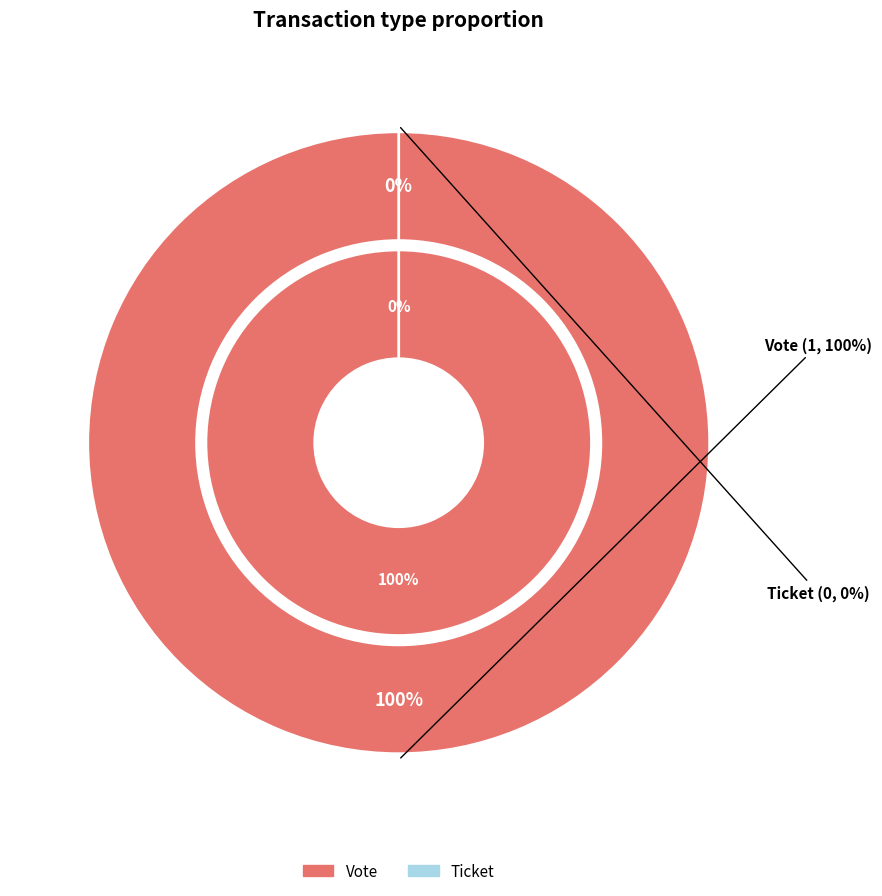

What percentage is NOT represented by Ticket?

100.0%